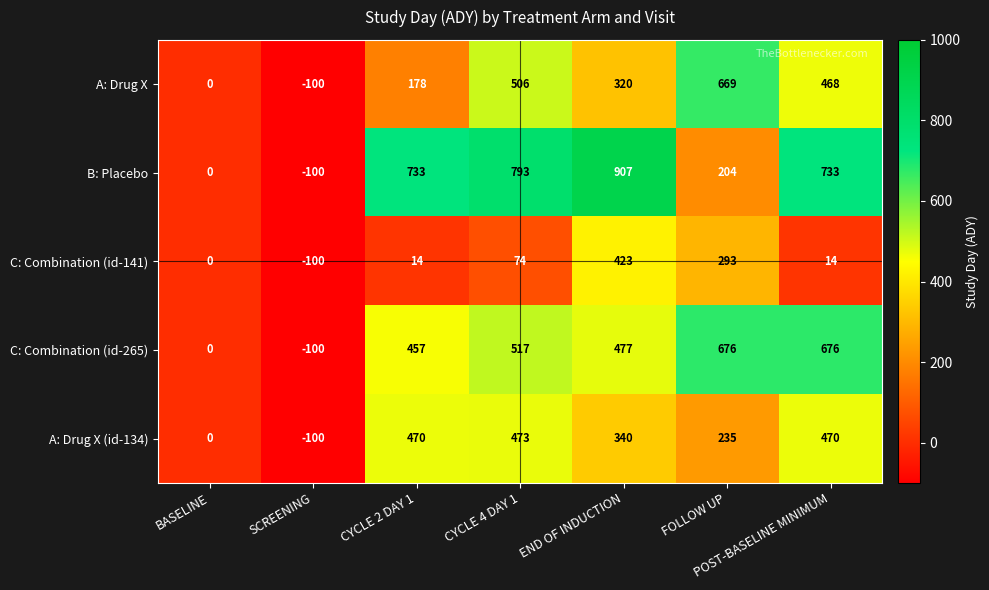

Which series has the largest total across all categories?

B: Placebo